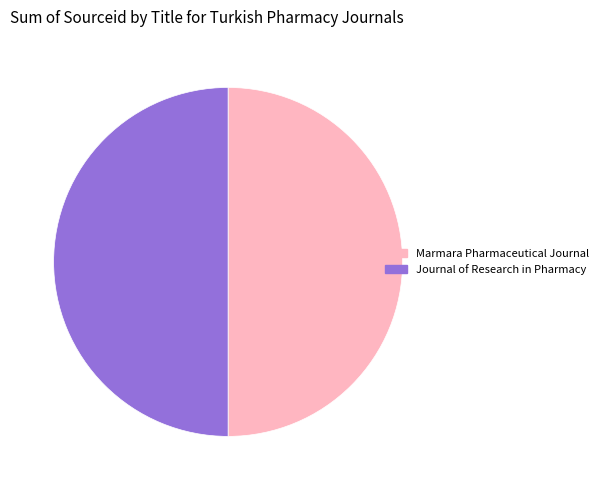

True or false: Marmara Pharmaceutical Journal accounts for 44% of the total.

False